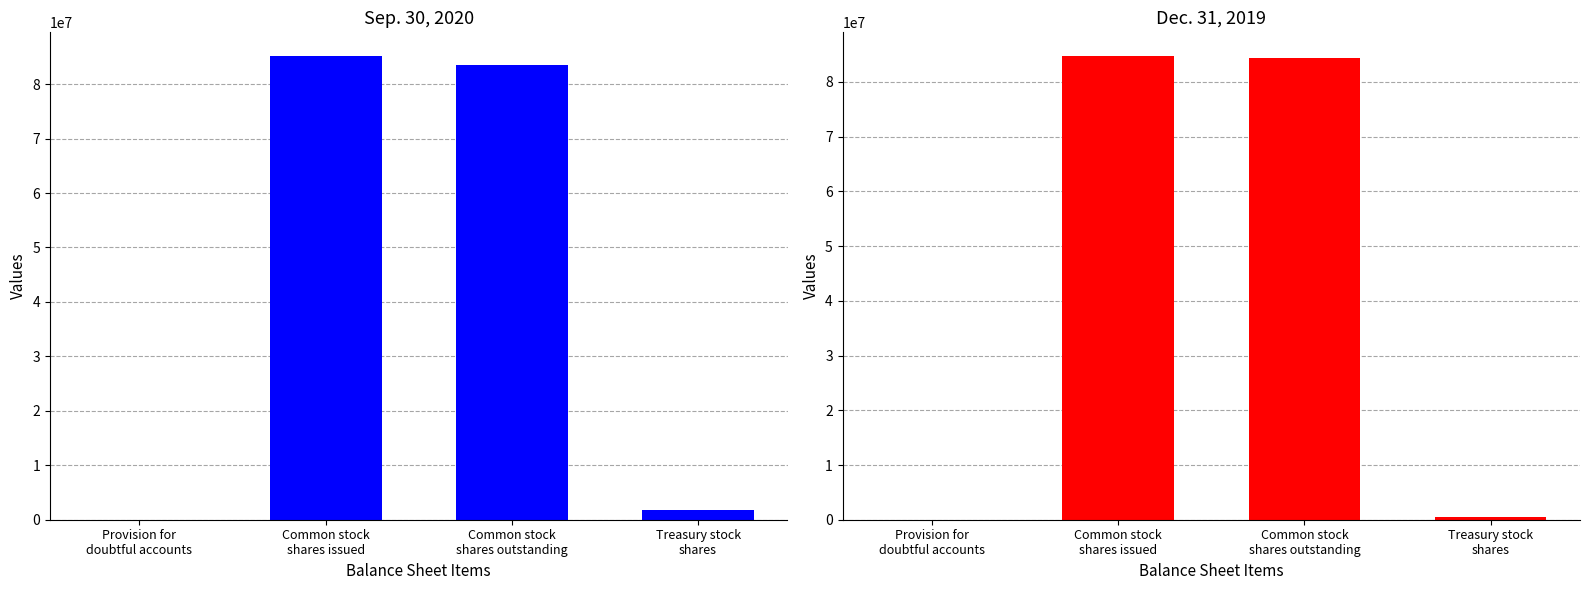

Between Common stock
shares issued and Treasury stock
shares, which is larger?

Common stock
shares issued